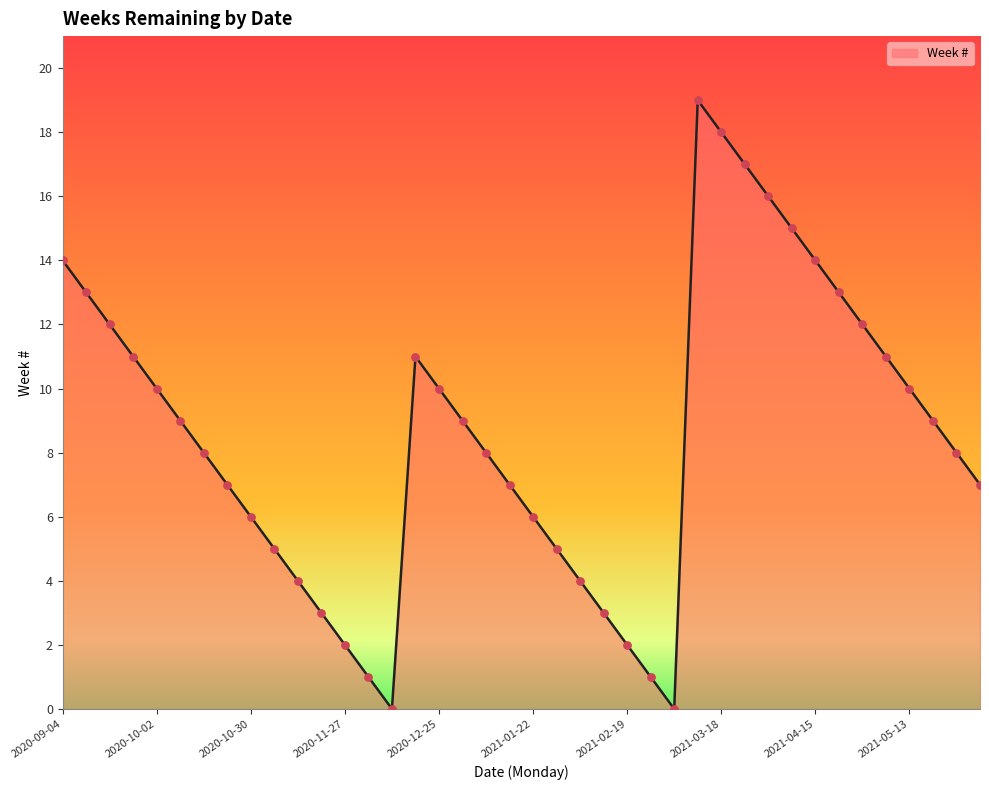

How many lines are shown in the chart?

1